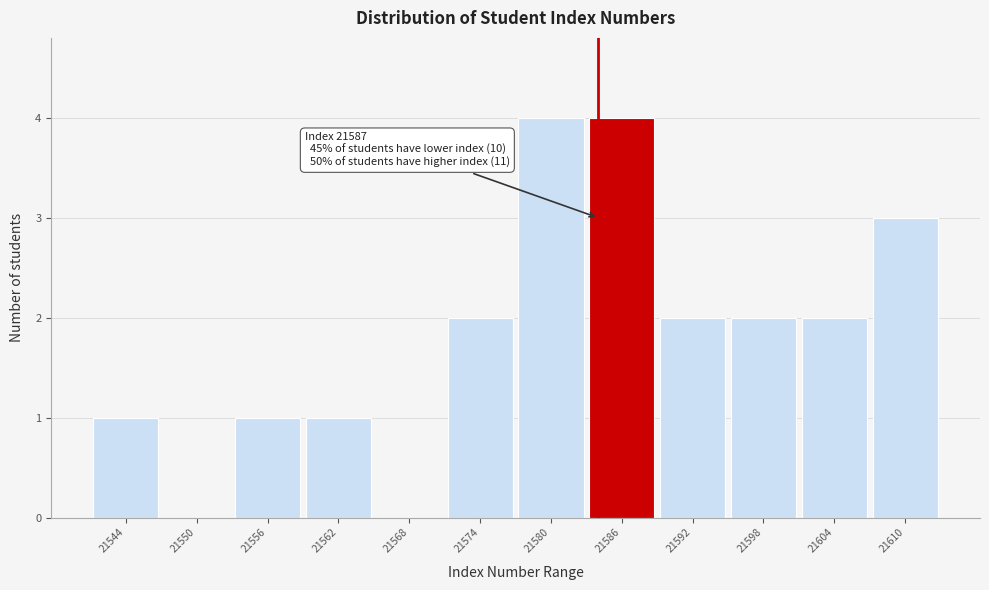

Reading left to right, what are all the values shown in this chart?

21544=1	21550=0	21556=1	21562=1	21568=0	21574=2	21580=4	21586=4	21592=2	21598=2	21604=2	21610=3